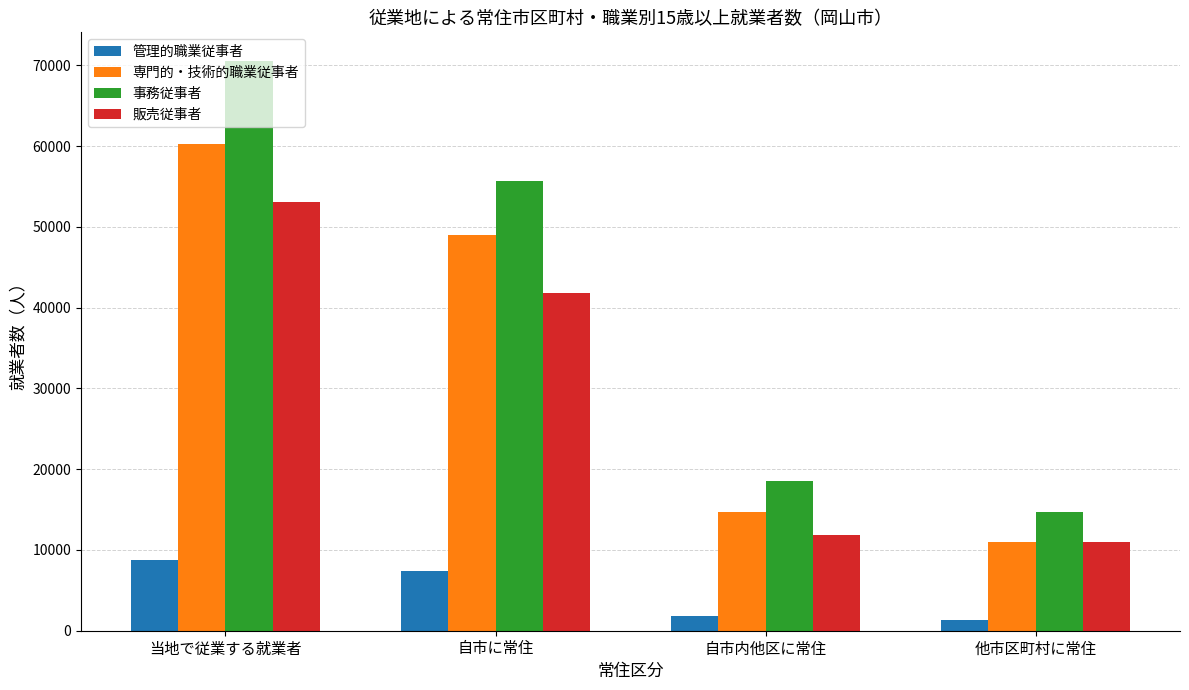

The value of 専門的・技術的職業従事者 at 他市区町村に常住 is 15947. True or false?

False